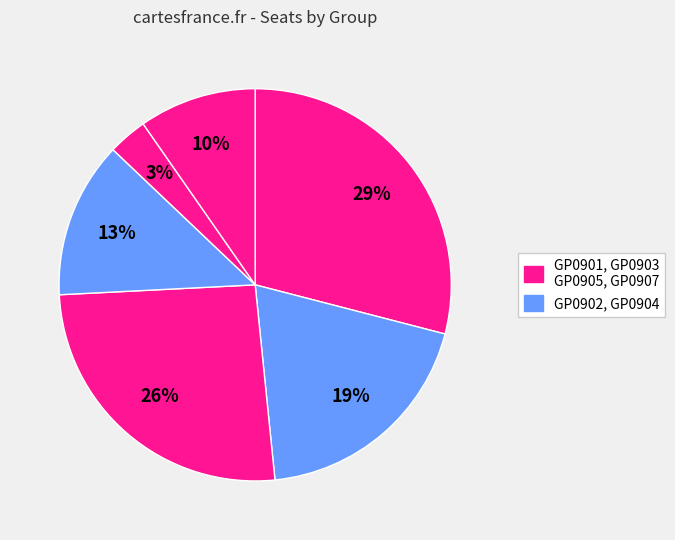

Rank the categories by value from lowest to highest.

GP0905, GP0907, GP0904, GP0902, GP0903, GP0901